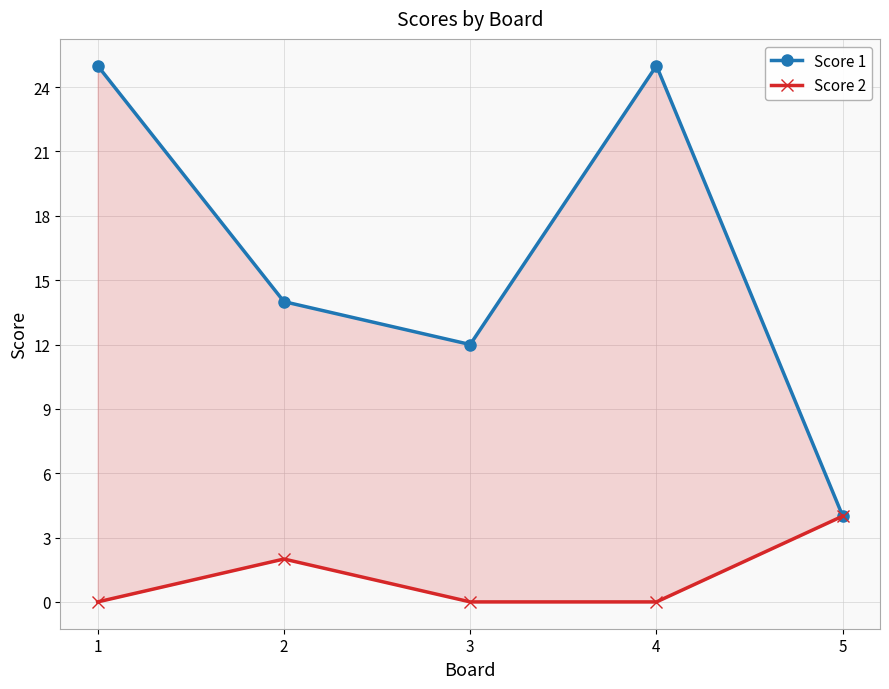

True or false: Score 2 and Score 1 intersect in this chart.

False